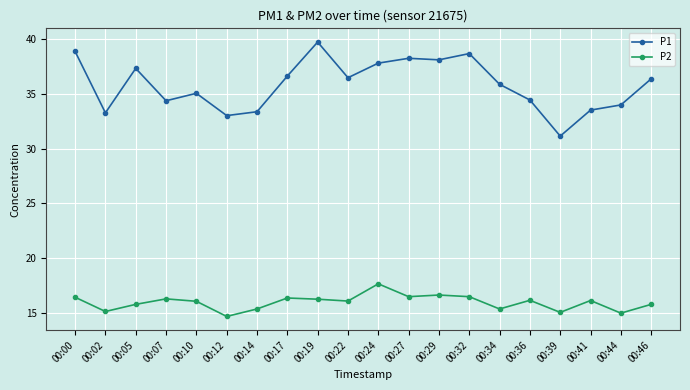

What is the difference between the highest and lowest values at 00:05?

21.5